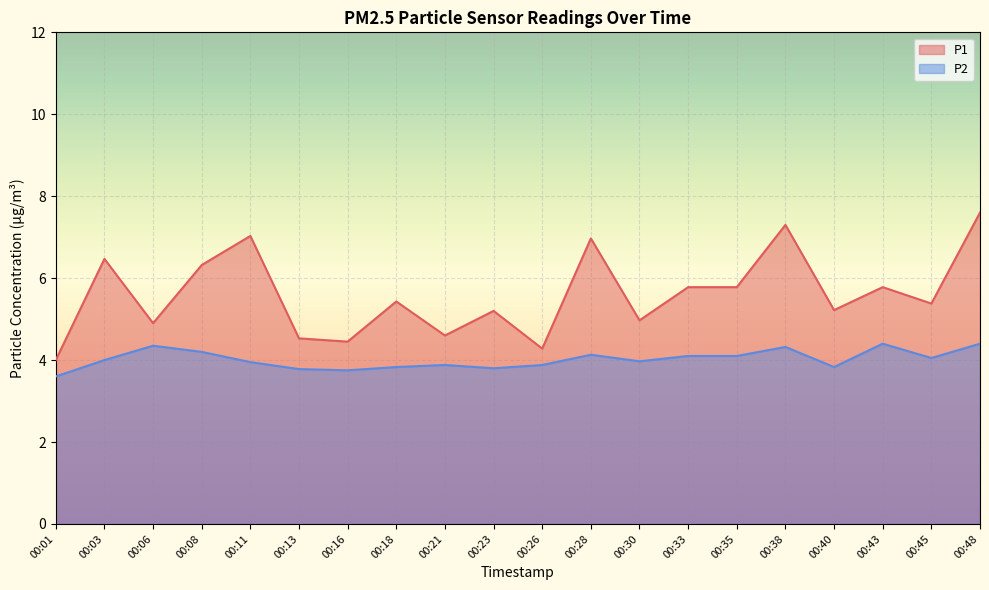

Which series has the largest total across all categories?

P1